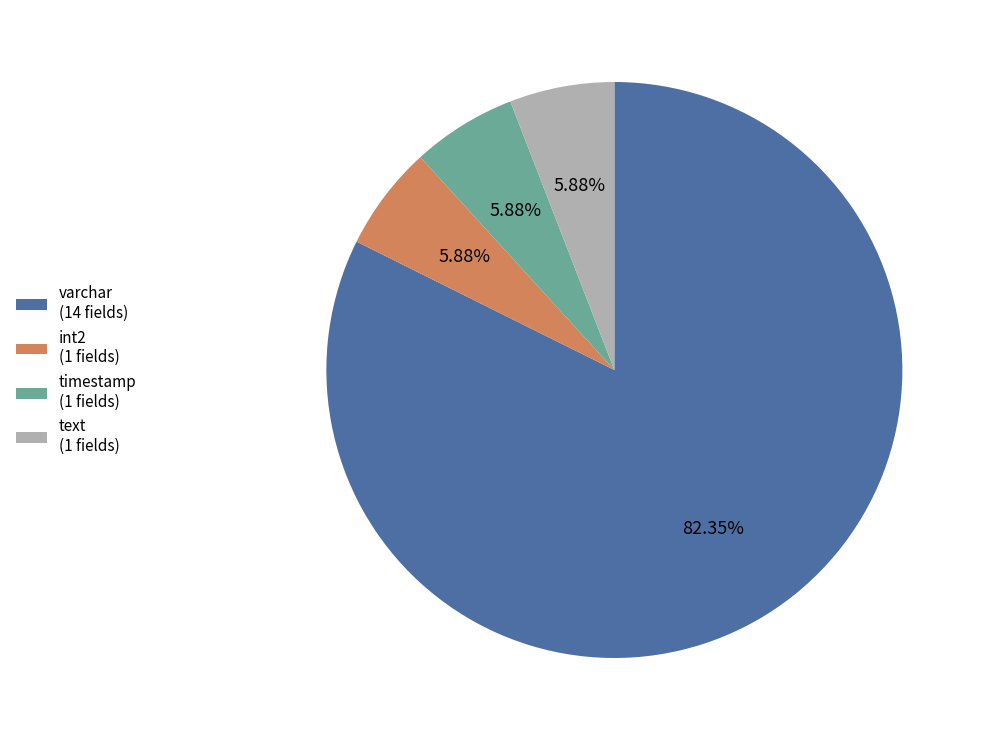

Approximately how many times larger is the value at varchar (14 fields) compared to int2 (1 fields)?

14.0